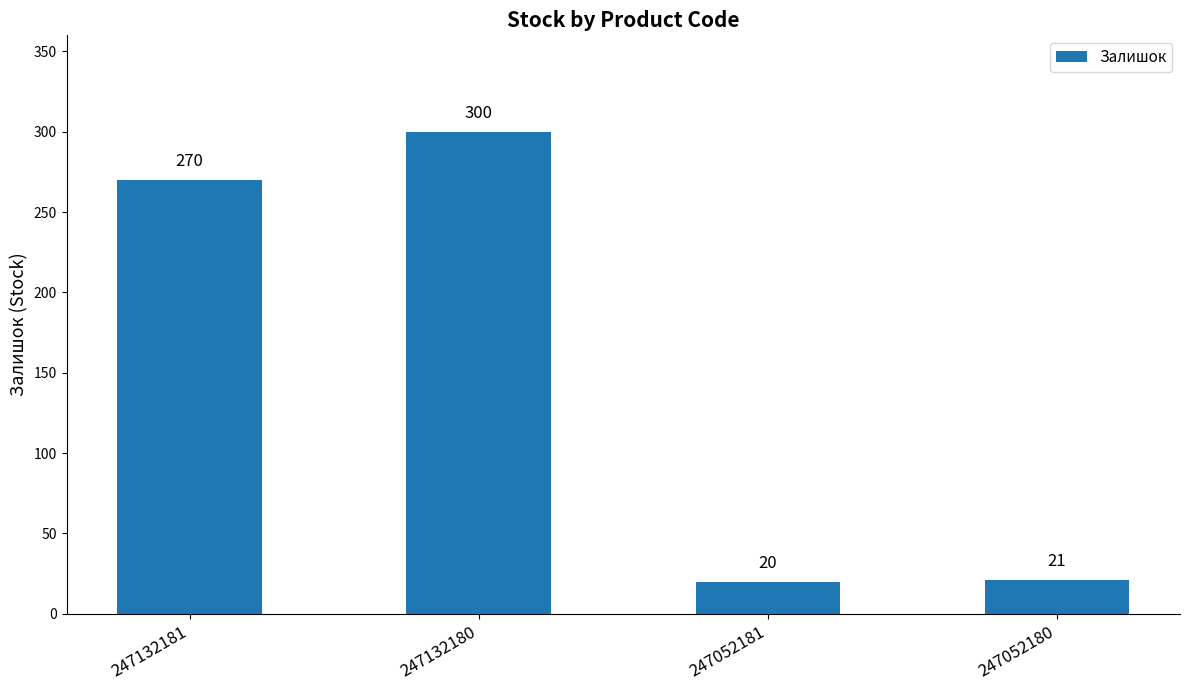

List the labels in order of value, smallest first.

247052181, 247052180, 247132181, 247132180